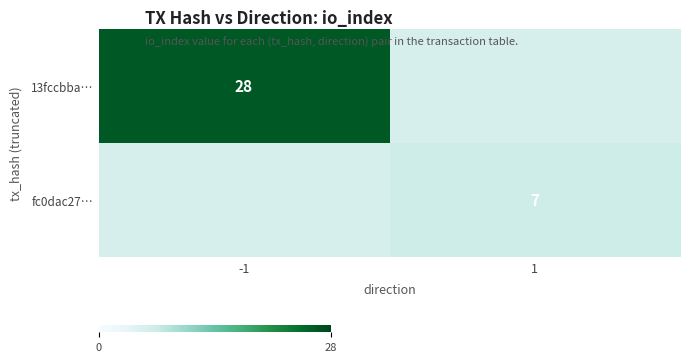

At how many categories does at least one series exceed 7?

1